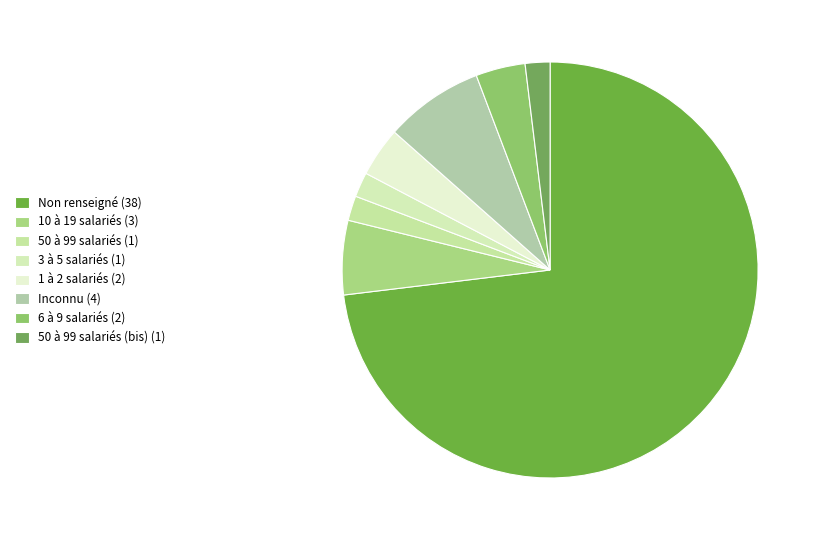

How many segments does this pie chart have?

8